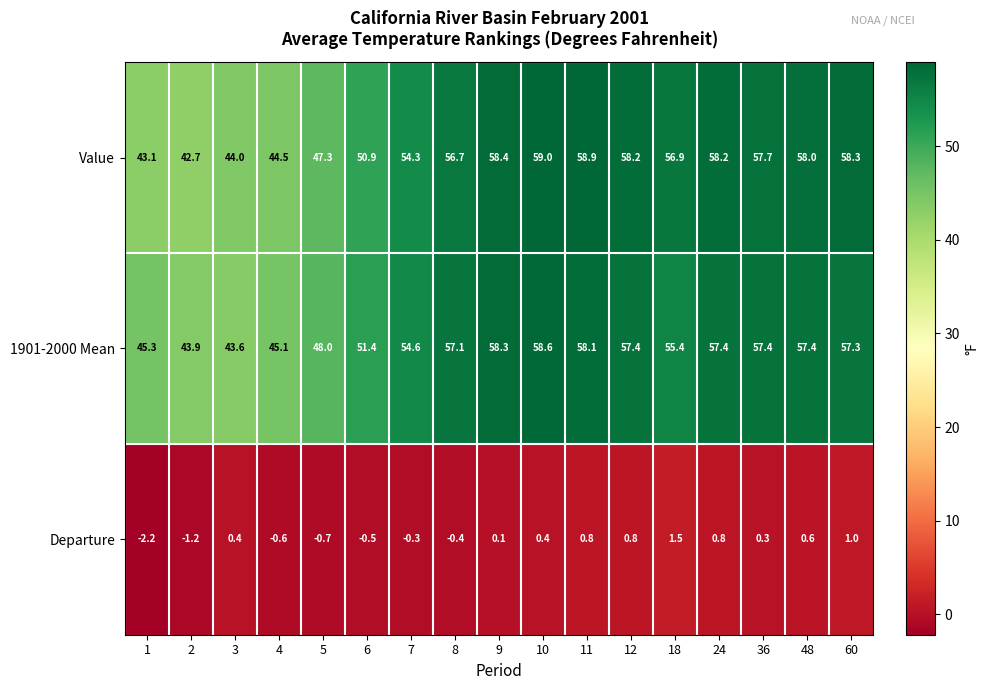

What is the sum of all Departure values?

0.8